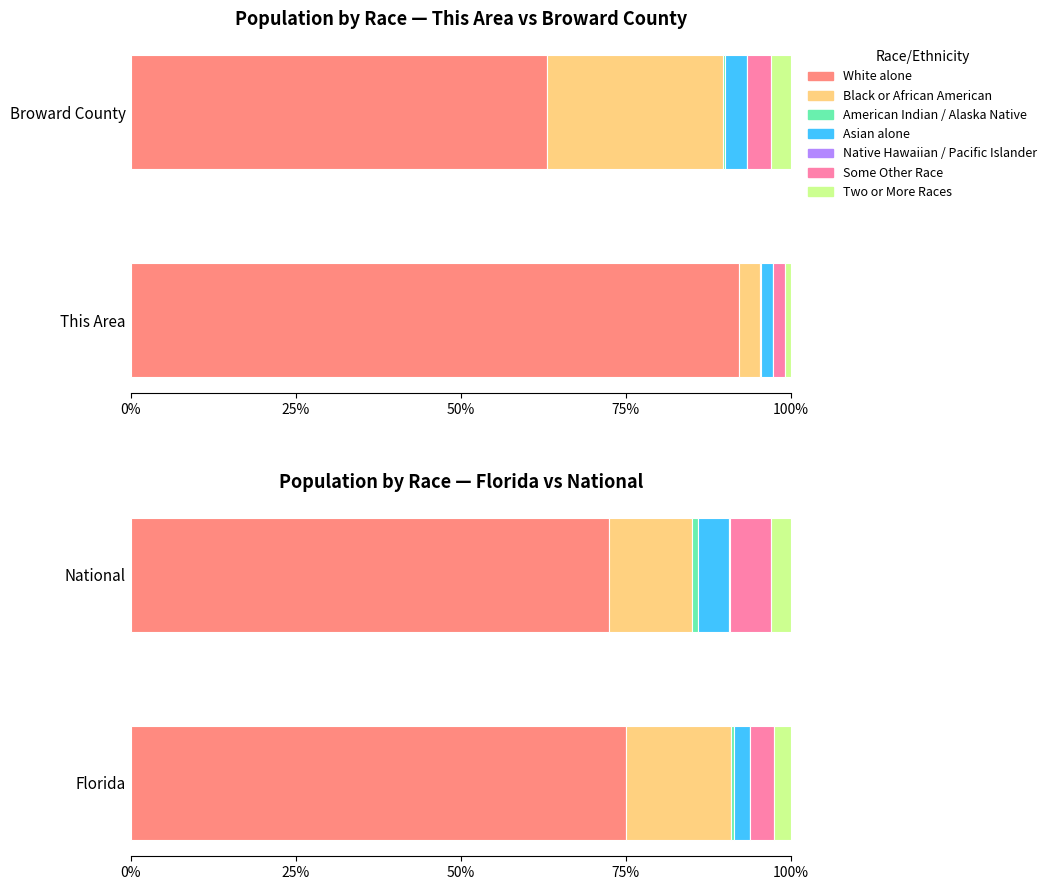

Reading left to right, extract all data points from this chart.

This Area: 2422	81	6	49	0	45	23
Broward County: 1102231	467519	5065	56795	911	64694	50851
Florida: 14109162	2999862	71458	454821	12286	681144	472577
National: 223553265	38929319	2932248	14674252	540013	19107368	9009073